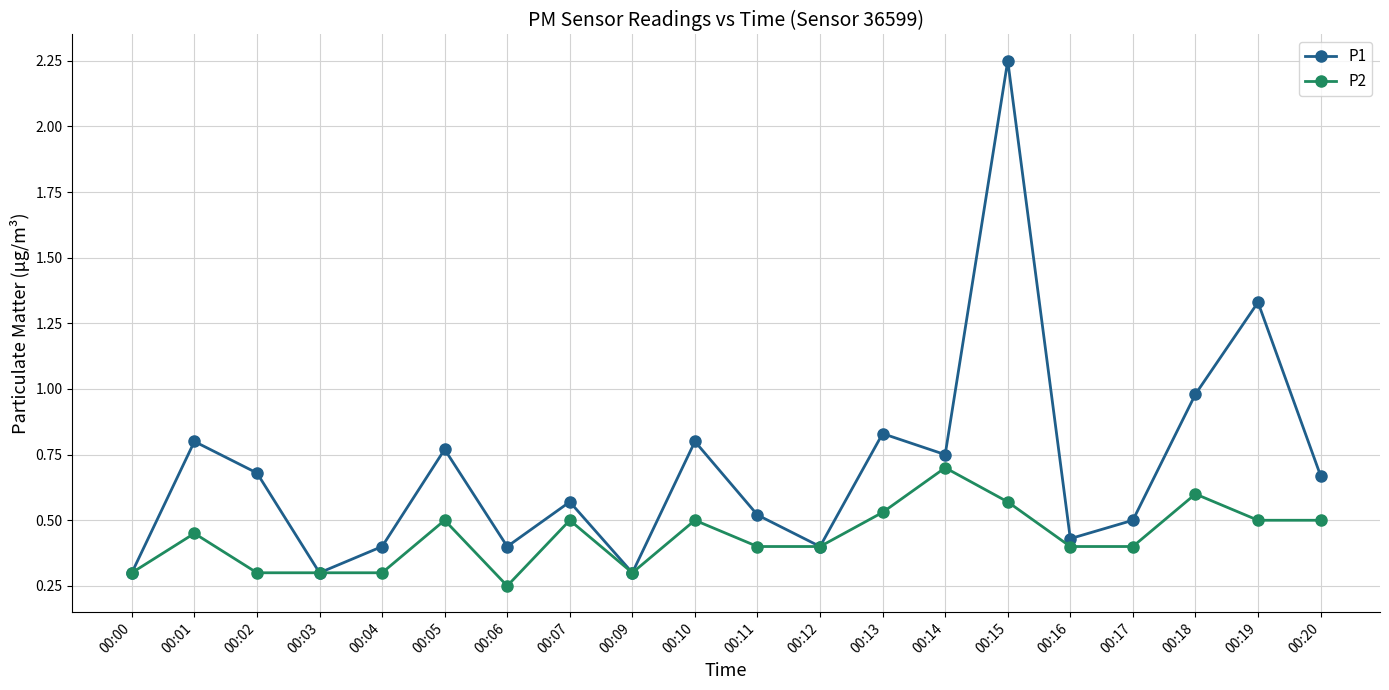

The P1 series shows 0.5 at 00:17. True or false?

True